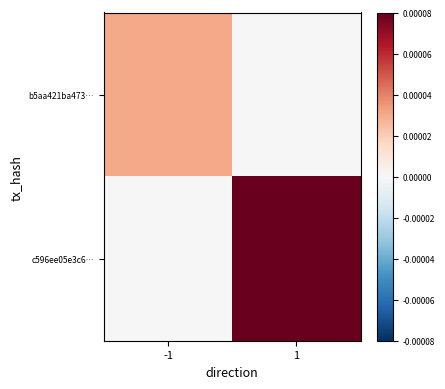

List the series in order of their peak value, lowest first.

b5aa421ba473…, c596ee05e3c6…